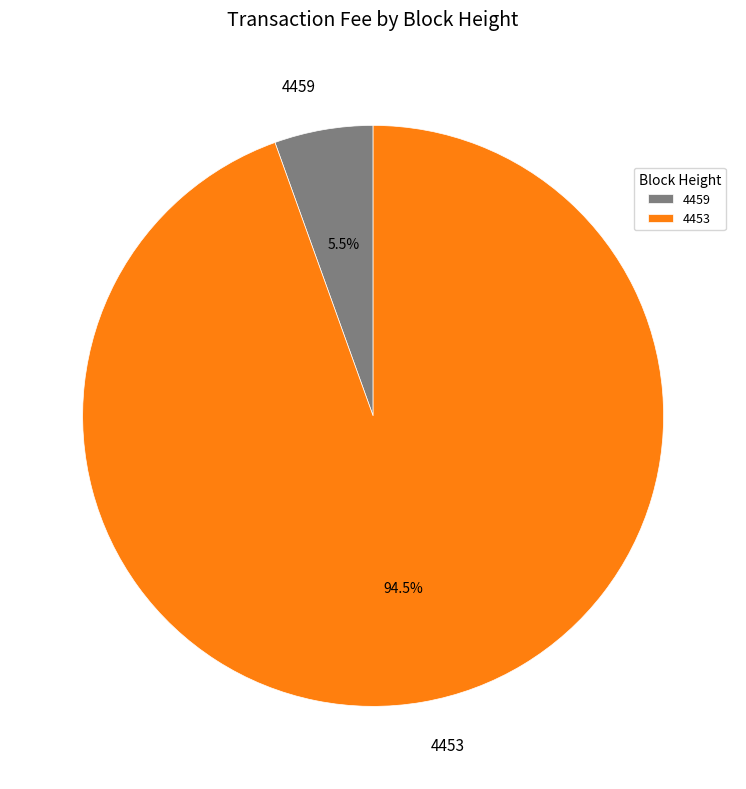

Is there a majority slice in this chart?

Yes